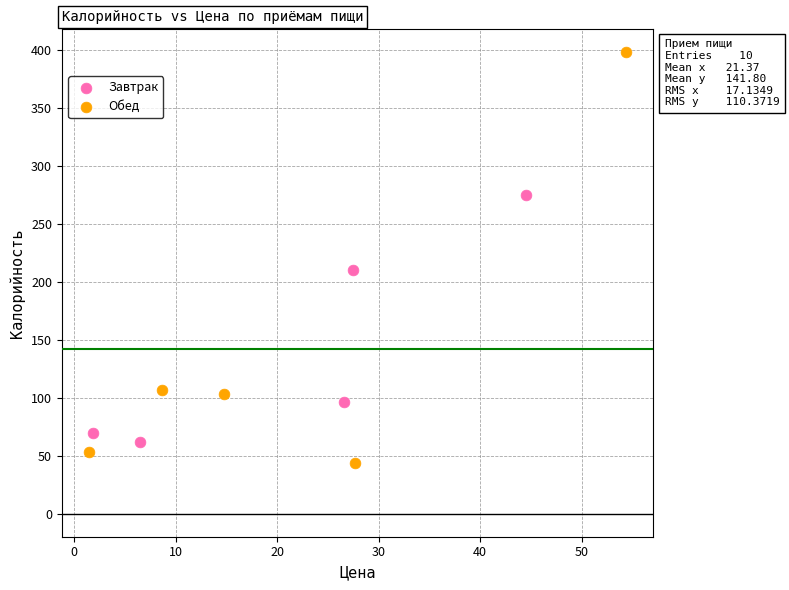

Which series reaches the maximum Y coordinate?

Обед